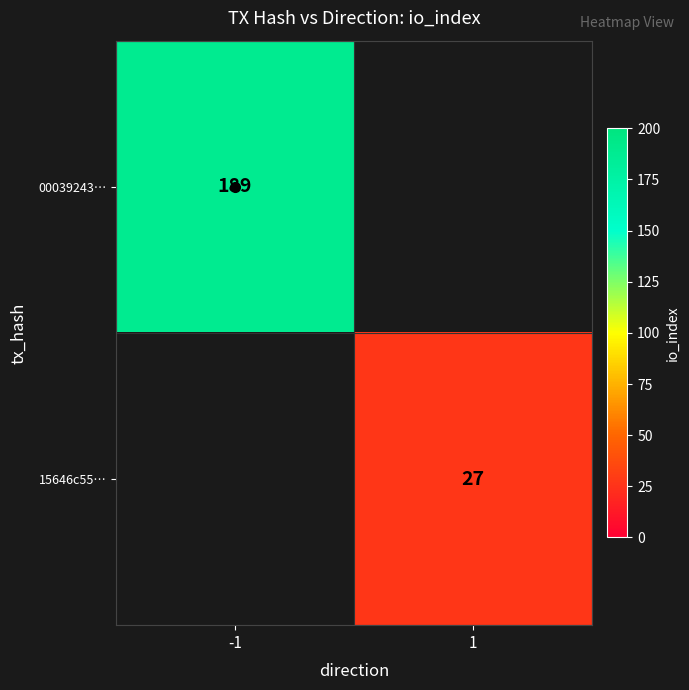

What is the smallest value displayed?

27.0